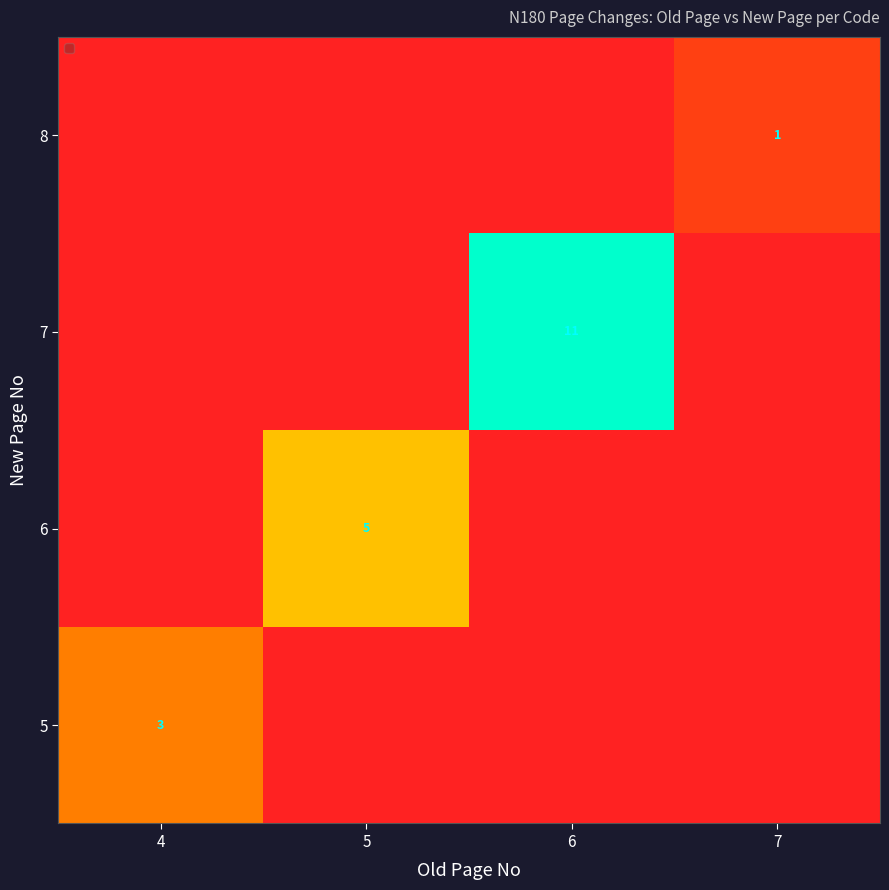

The 8 series shows 1 at 7. True or false?

True